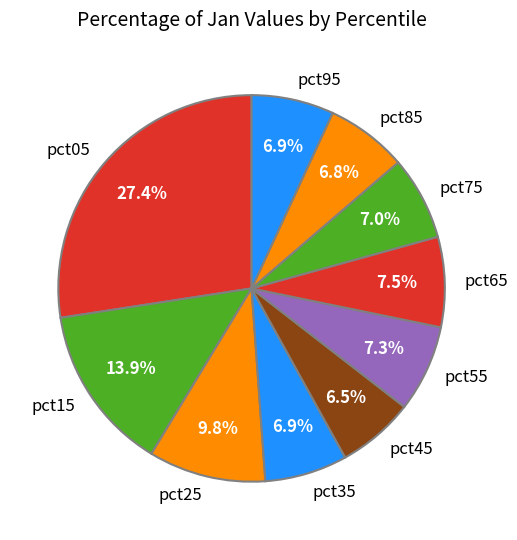

To the nearest percent, what portion does pct75 represent?

7%